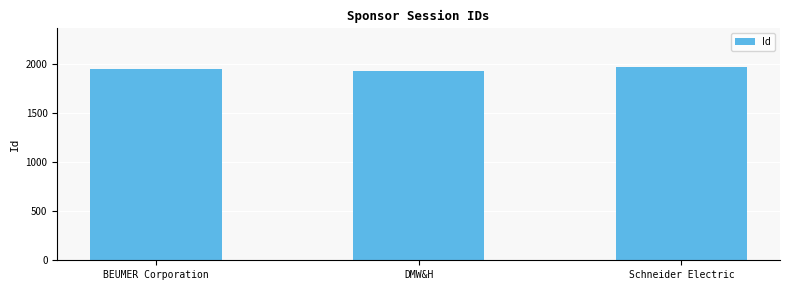

Approximately how many times larger is the value at Schneider Electric compared to BEUMER Corporation?

1.0